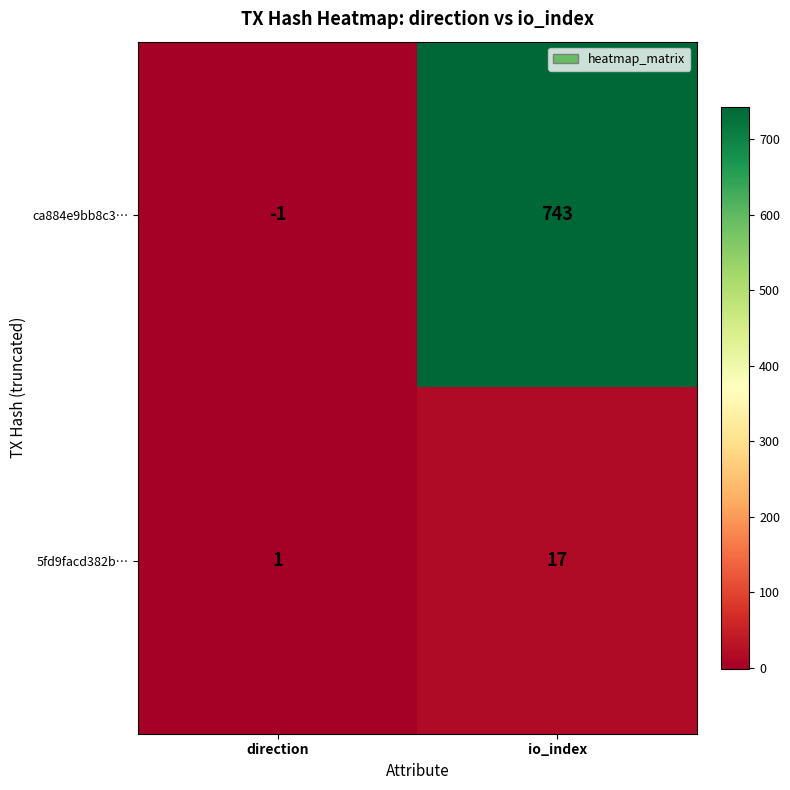

At which label is ca884e9bb8c3… closest to 371?

direction